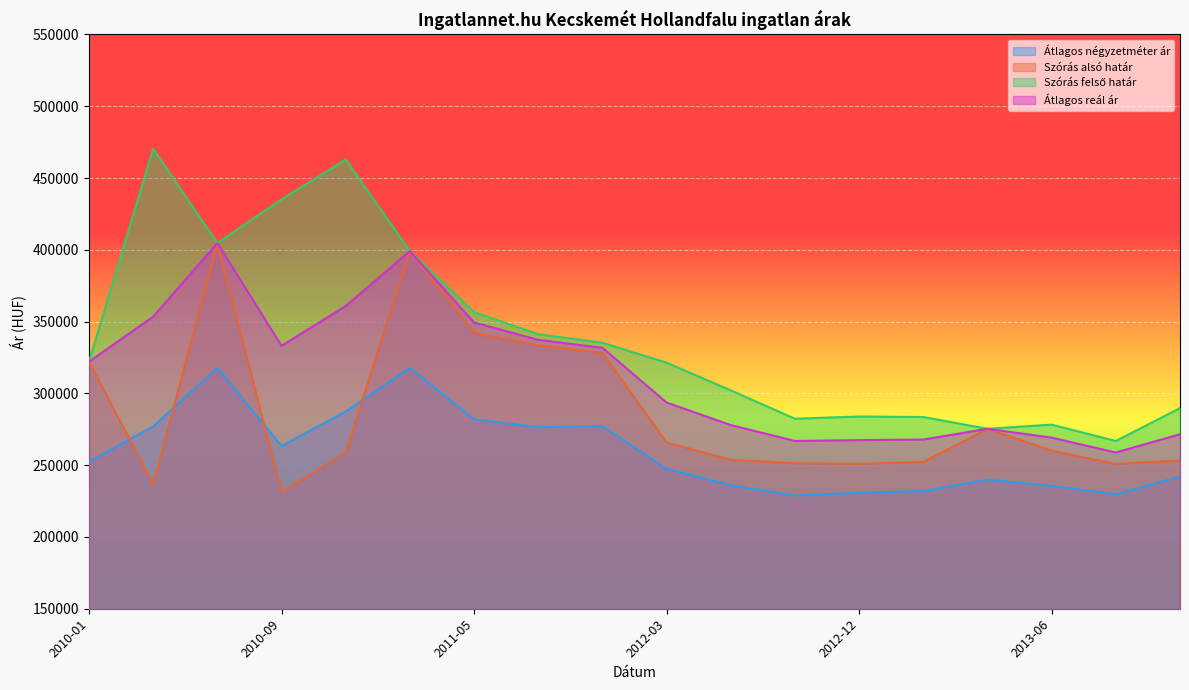

Which series has the widest spread of values?

Szórás felső határ